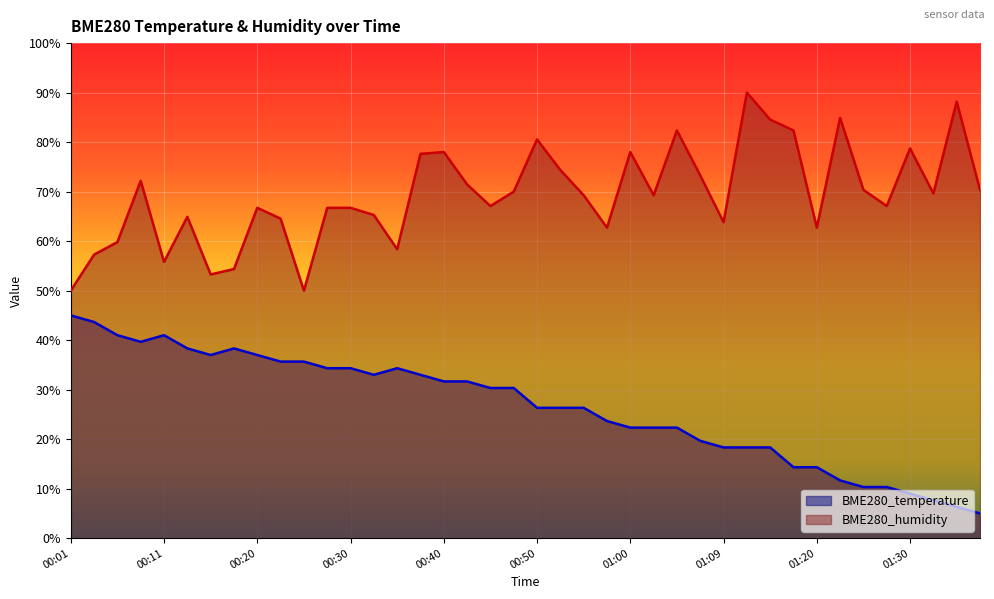

True or false: BME280_temperature has more than 2 interior local peaks.

True